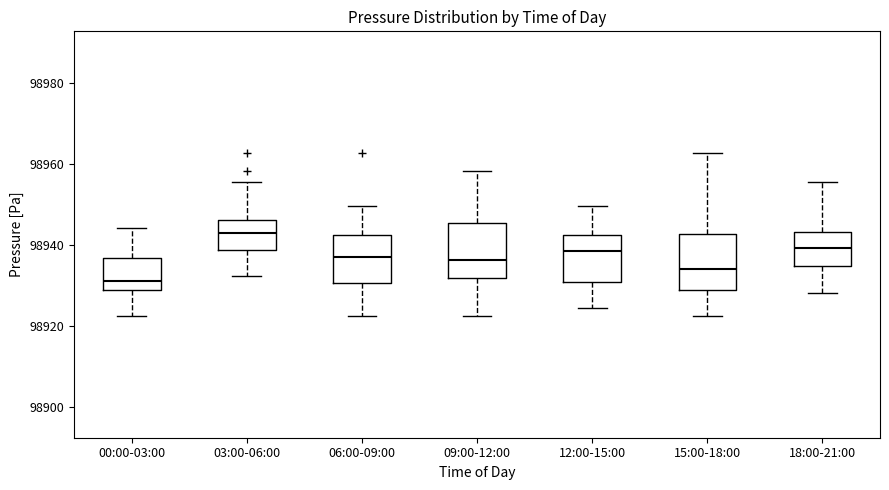

Where does the median line of the box for 03:00-06:00 sit on the y-axis? The values are not printed on the chart, so give them approximately, as read against the axis.

98944